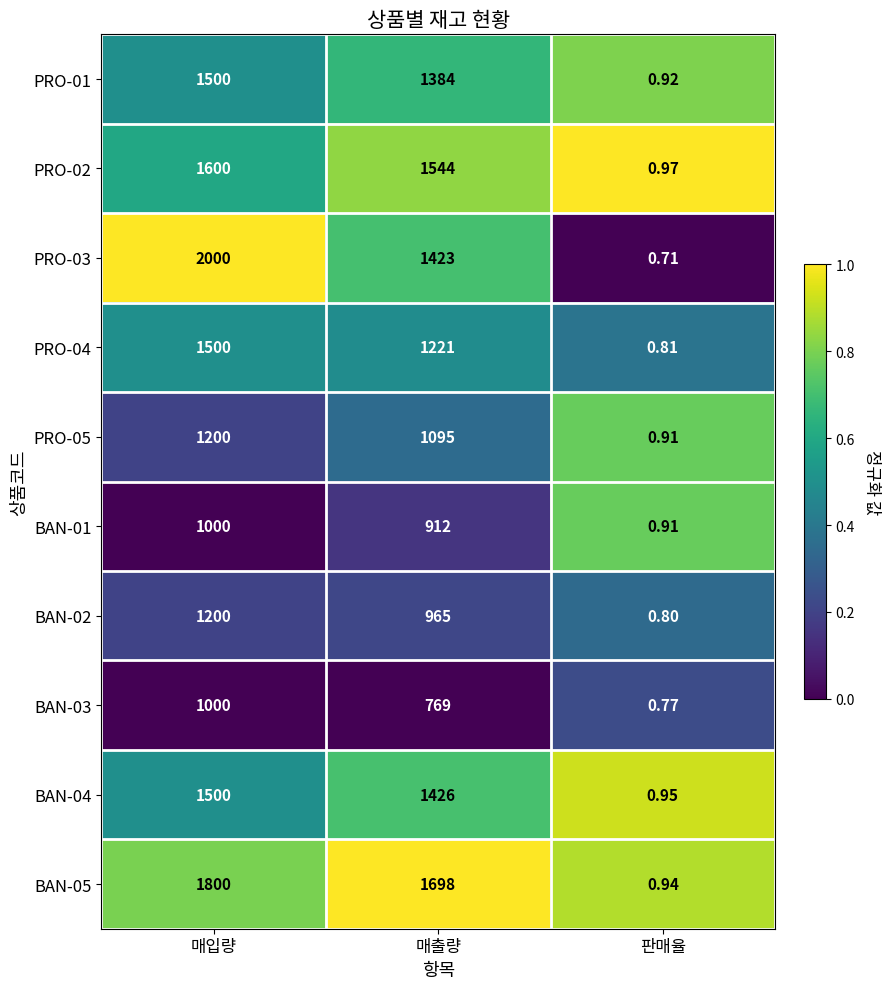

At which category is the sum across all series the highest?

매입량